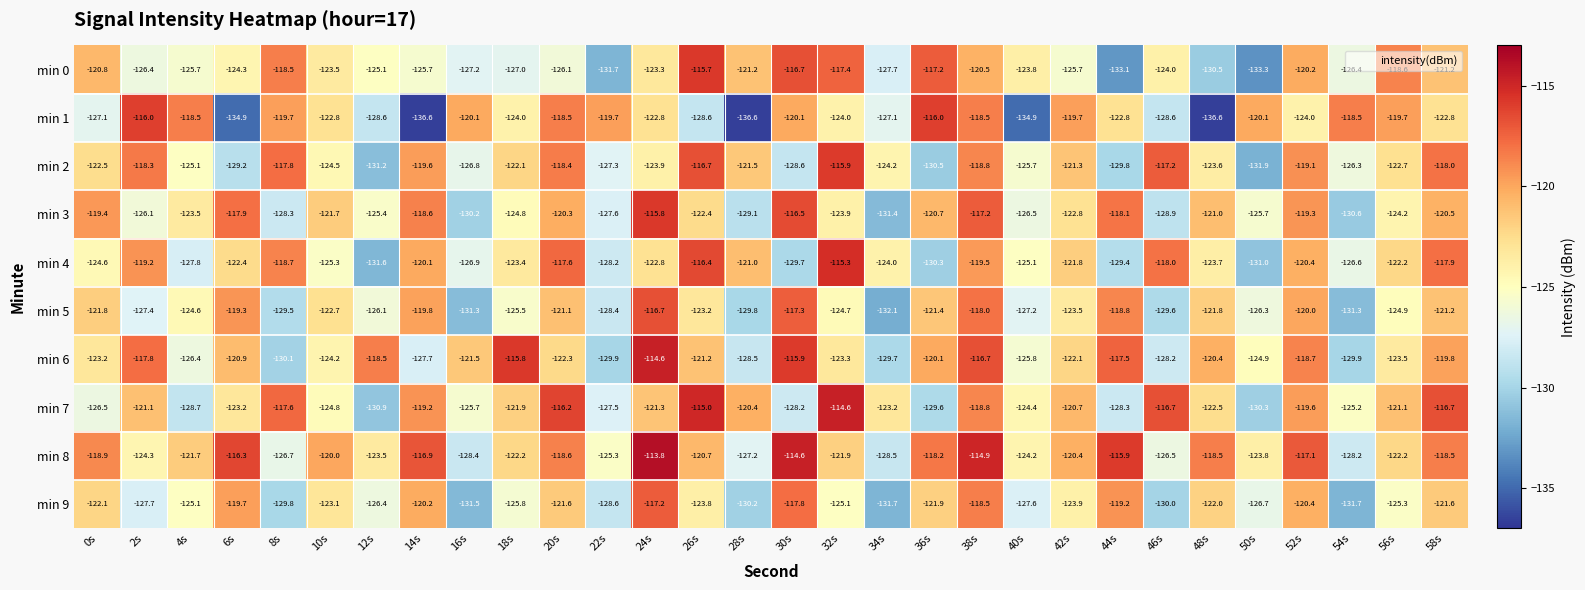

At which label is min 8 closest to -121?

26s